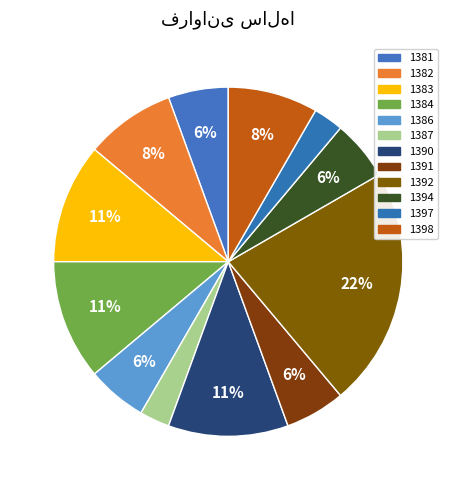

To the nearest percent, what is the difference between the 1390 and 1397 slice percentages?

8%